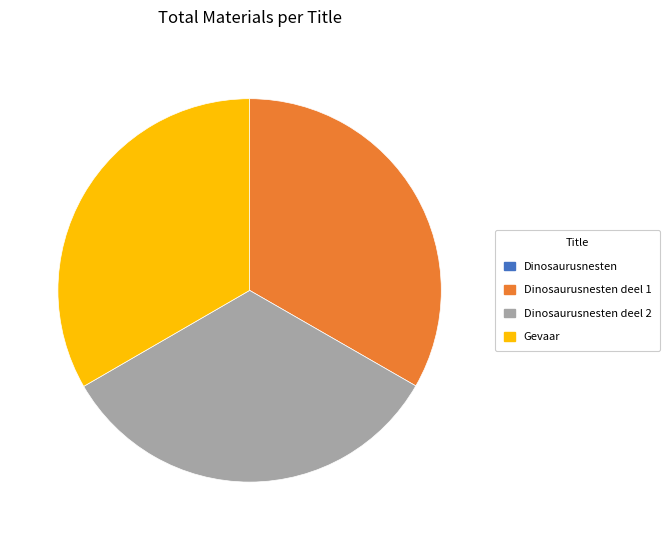

Is there any slice that represents more than half of the pie?

No